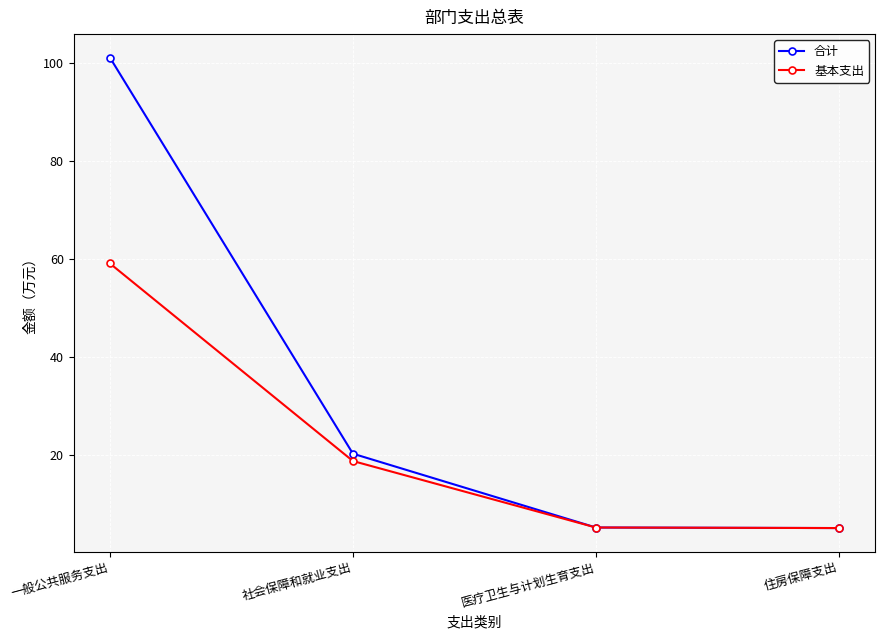

What is the value of the 合计 point at the 2nd from the left?

20.3